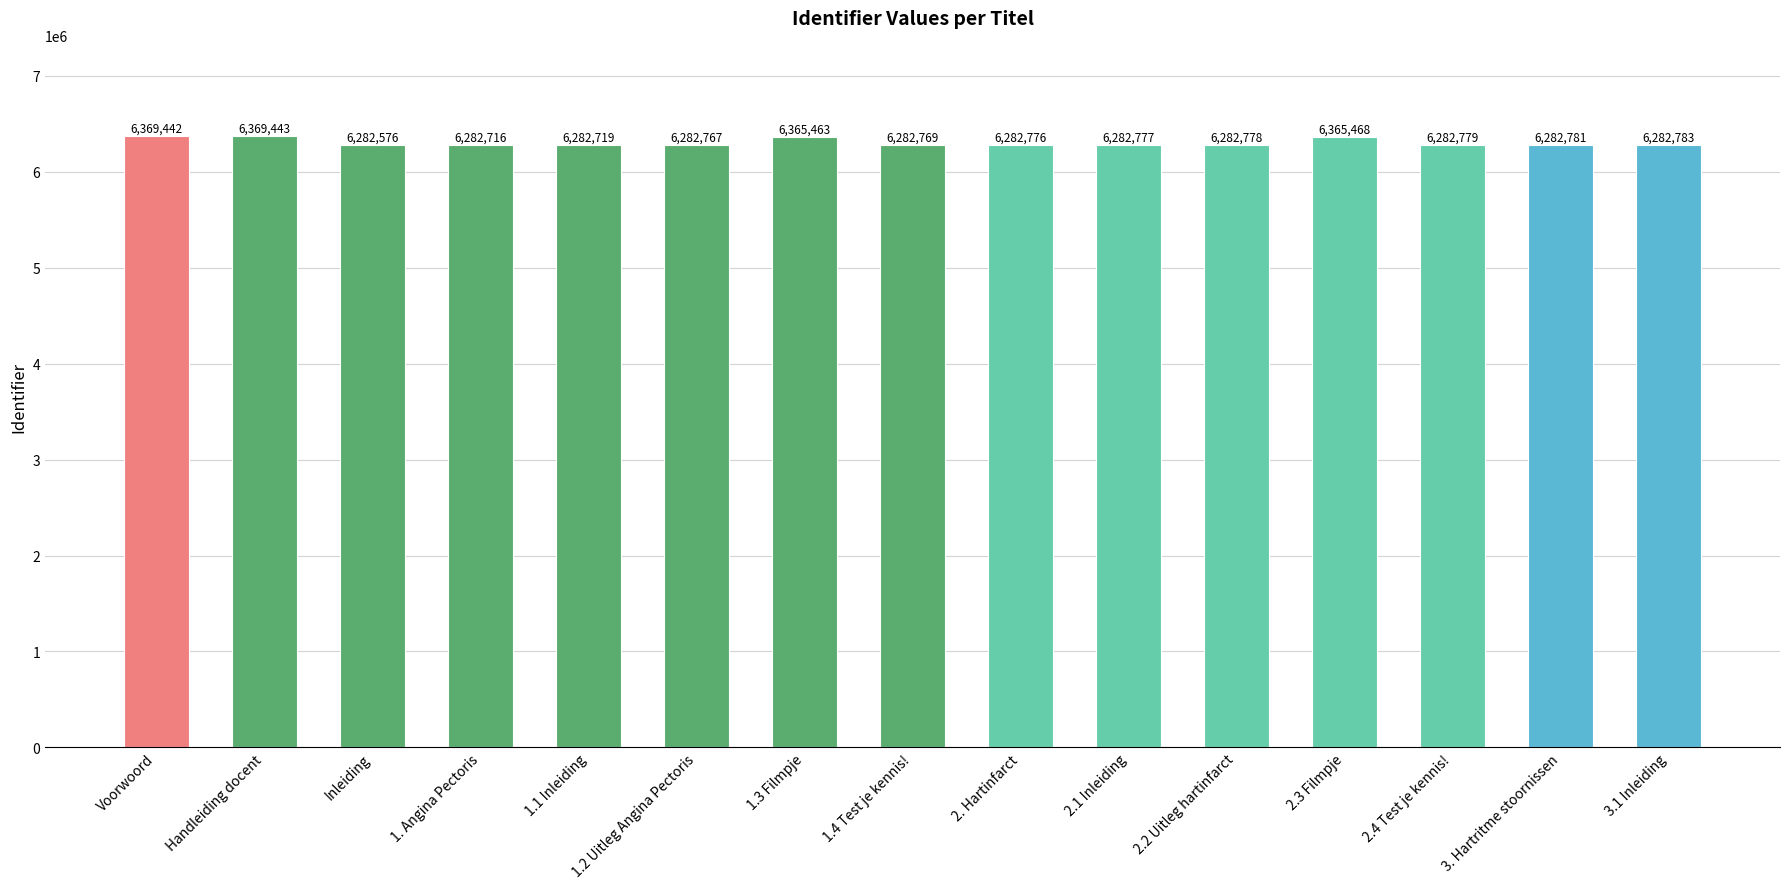

What is the value of the 8th bar from the left?

6282769